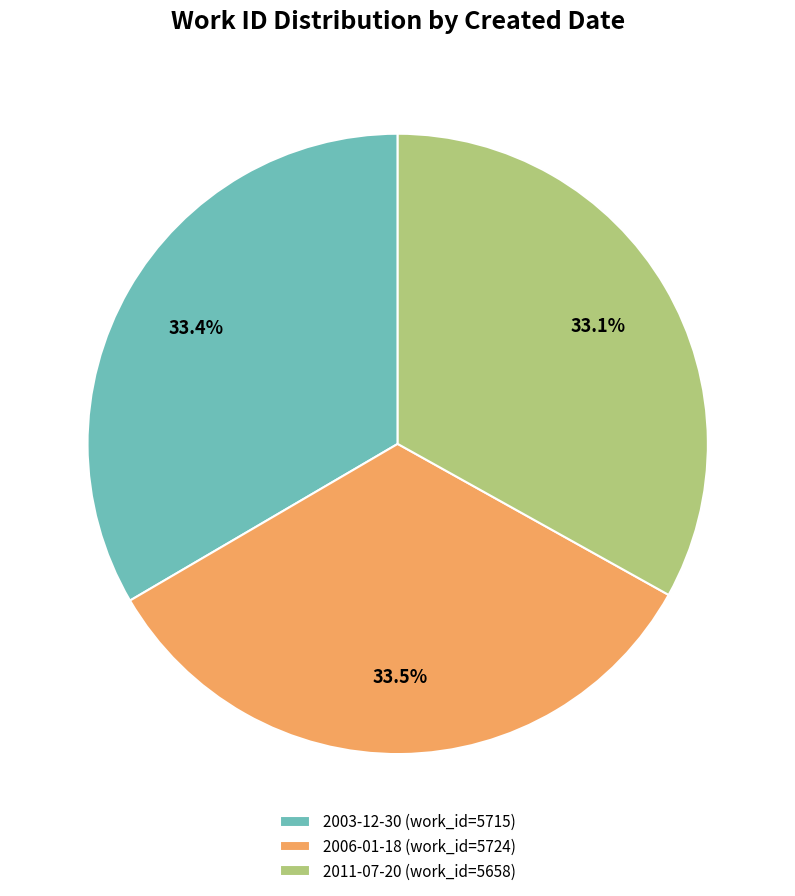

To the nearest percent, what portion does 2011-07-20 represent?

33%